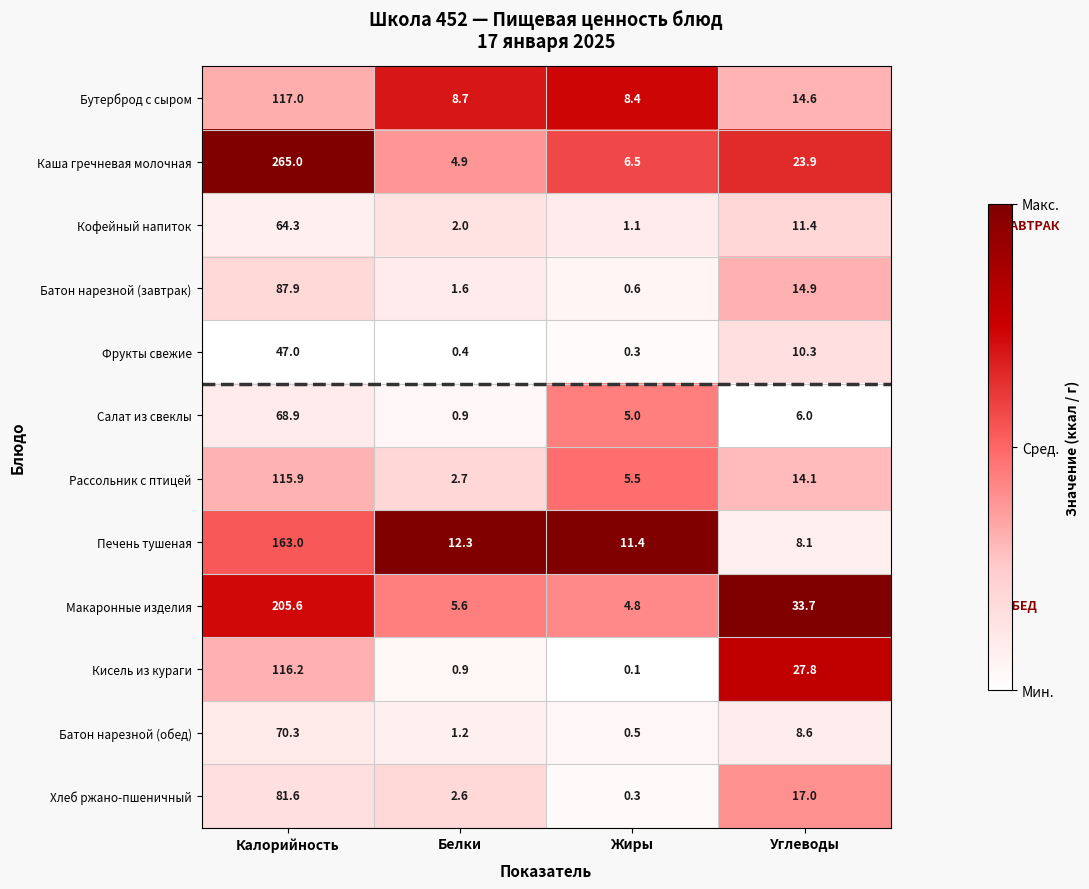

List the series in order of their peak value, lowest first.

Фрукты свежие, Кофейный напиток, Салат из свеклы, Батон нарезной (обед), Хлеб ржано-пшеничный, Батон нарезной (завтрак), Рассольник с птицей, Кисель из кураги, Бутерброд с сыром, Печень тушеная, Макаронные изделия, Каша гречневая молочная